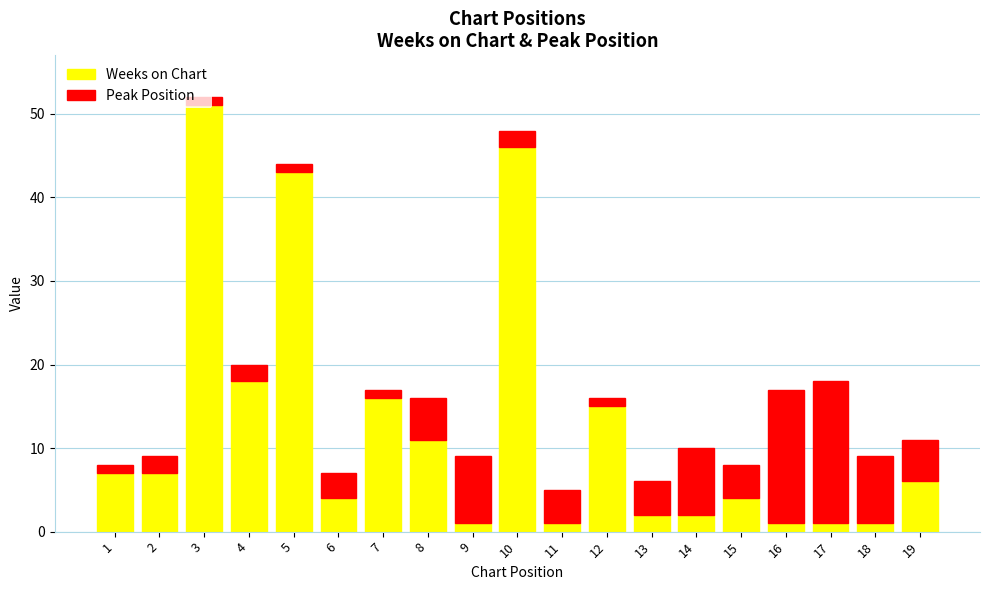

What is the difference between the maximum and minimum values in the Weeks on Chart series?

50